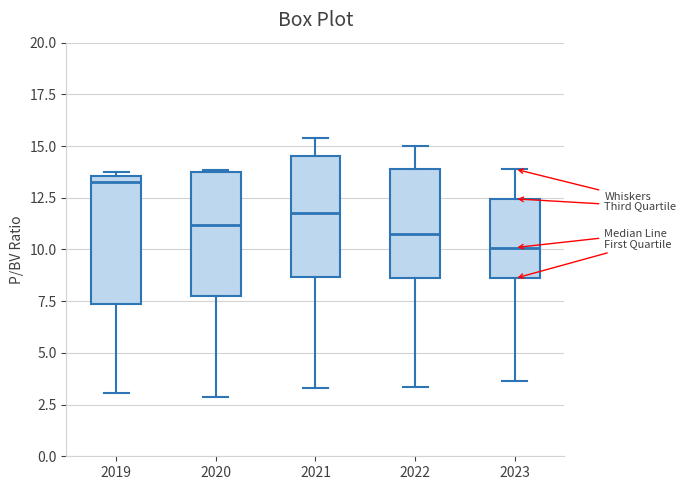

Where does the lower whisker of the box at x = 2020 end on the y-axis? The values are not printed on the chart, so give them approximately, as read against the axis.

3.0